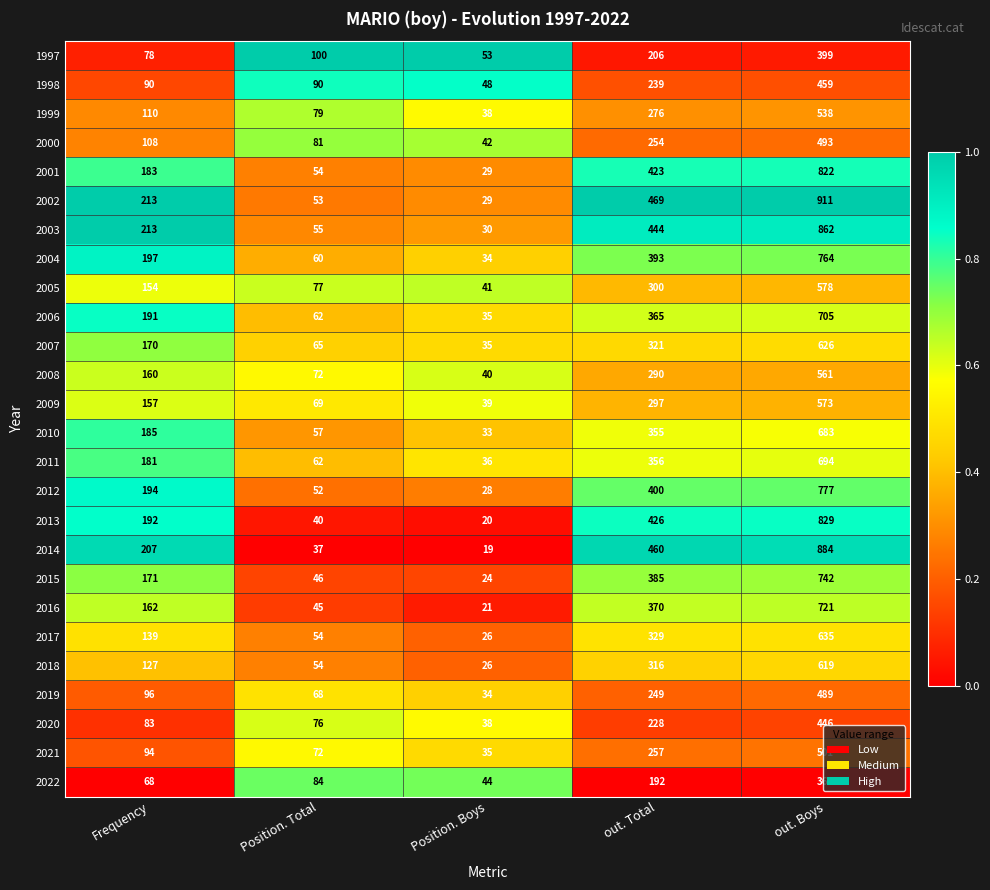

Which series has the widest spread of values?

2002